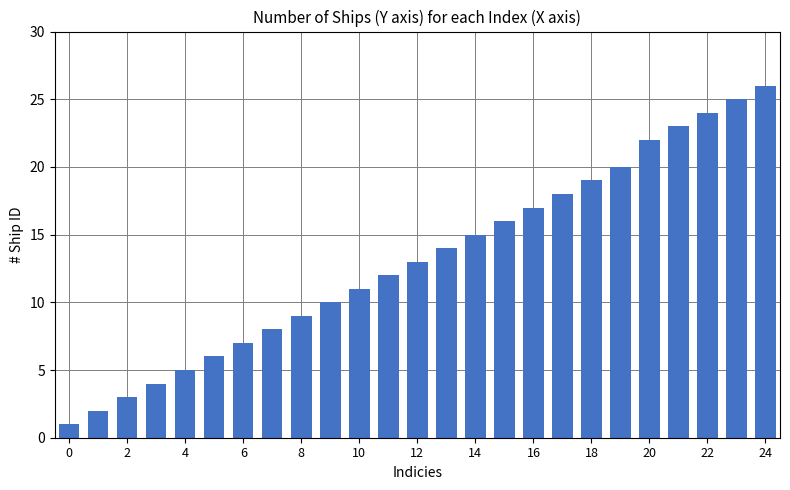

What is the maximum value shown in the chart?

26